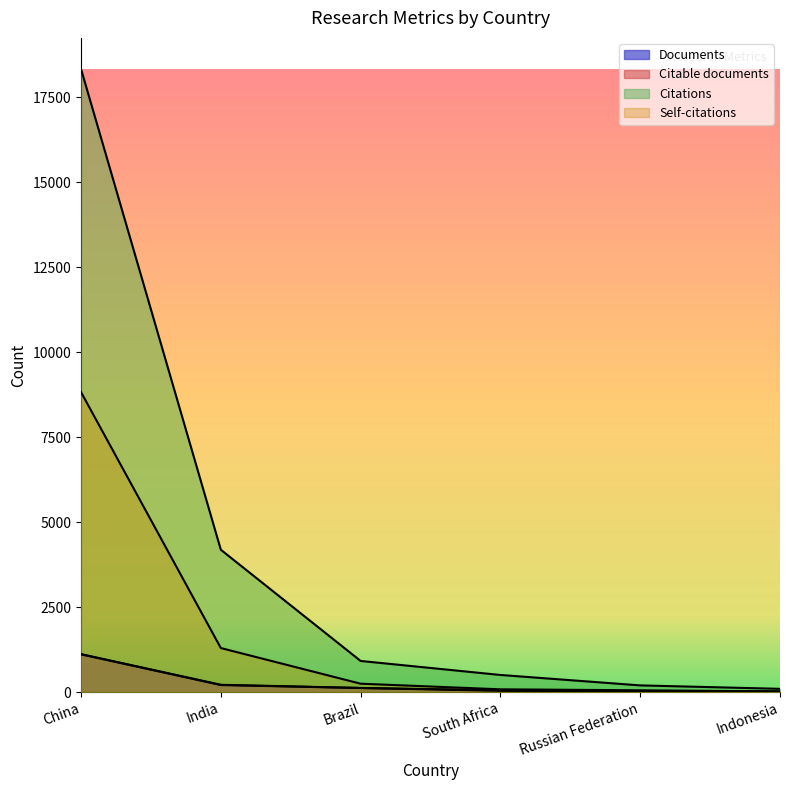

Reading left to right, what are all the values shown in this chart?

Documents: 1115	213	120	51	24	13
Citable documents: 1109	206	118	37	23	13
Citations: 18333	4187	914	502	195	94
Self-citations: 8825	1294	245	80	51	17